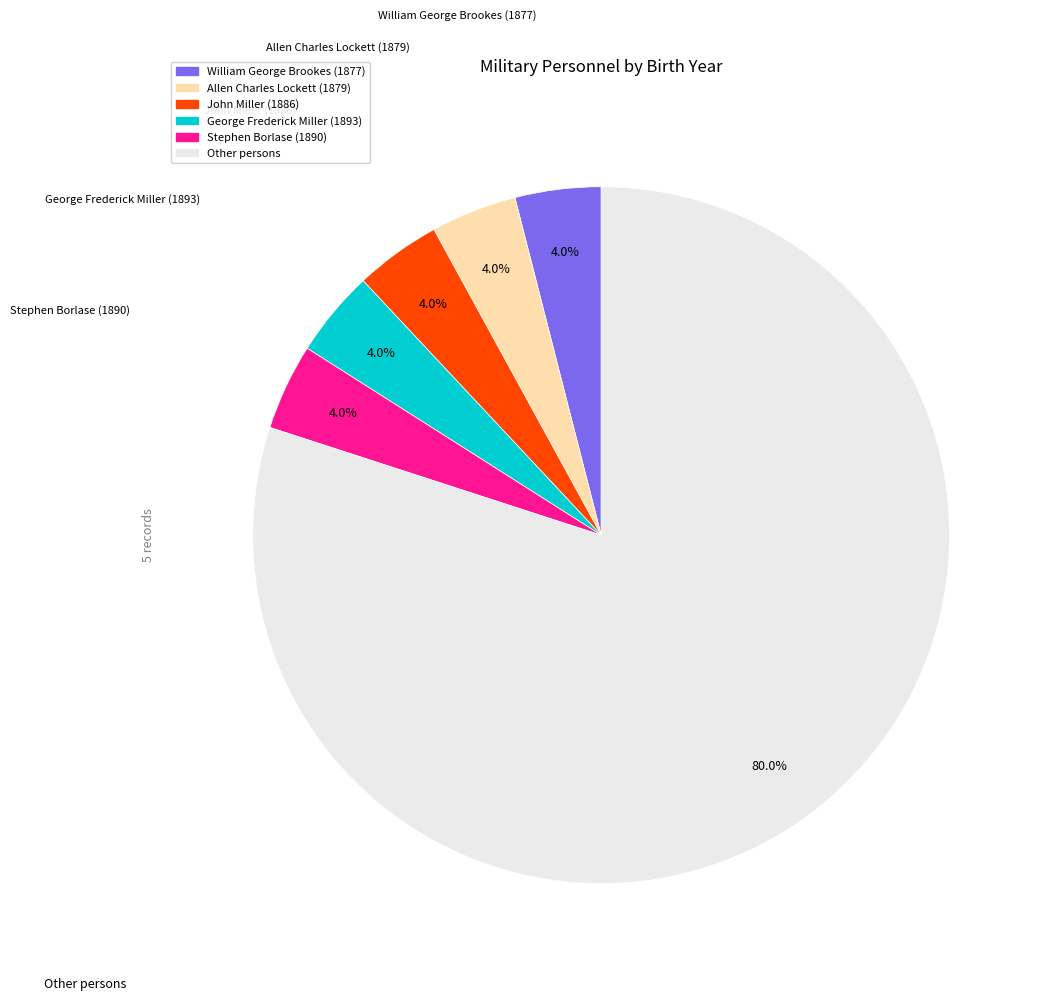

Does any single category account for the majority?

Yes